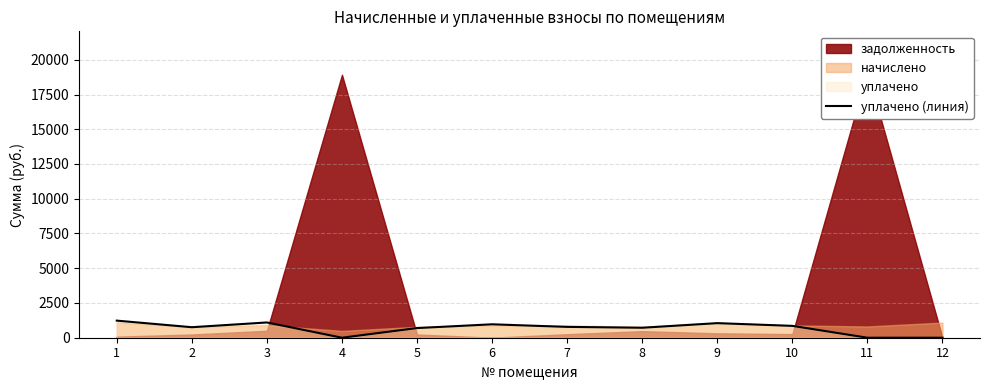

The chart shows a value of 1301.3 at 10. True or false?

False